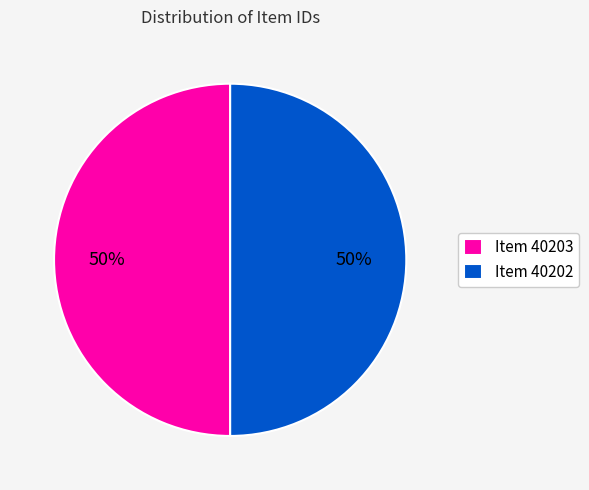

To the nearest percent, what is the average slice percentage?

50%